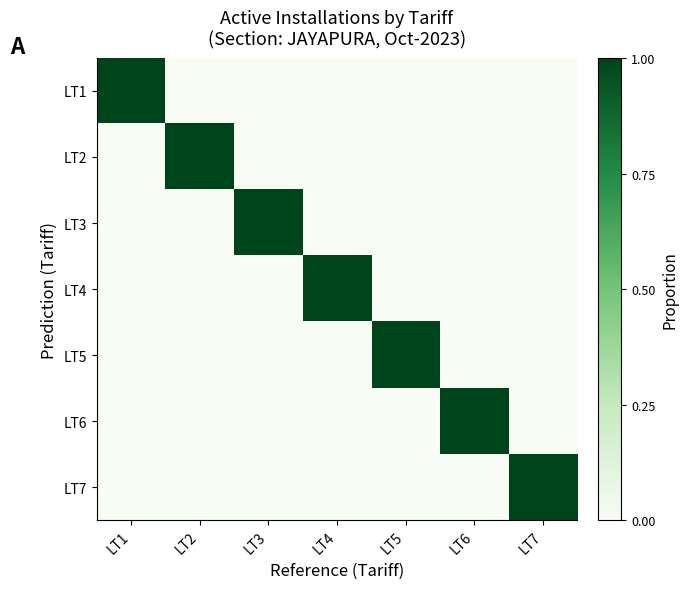

What is the total value across all series at LT2?

1